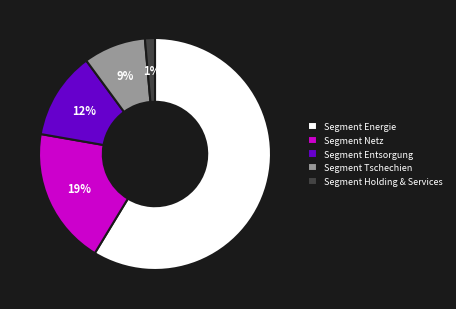

Between Segment Entsorgung and Segment Tschechien, which is larger?

Segment Entsorgung